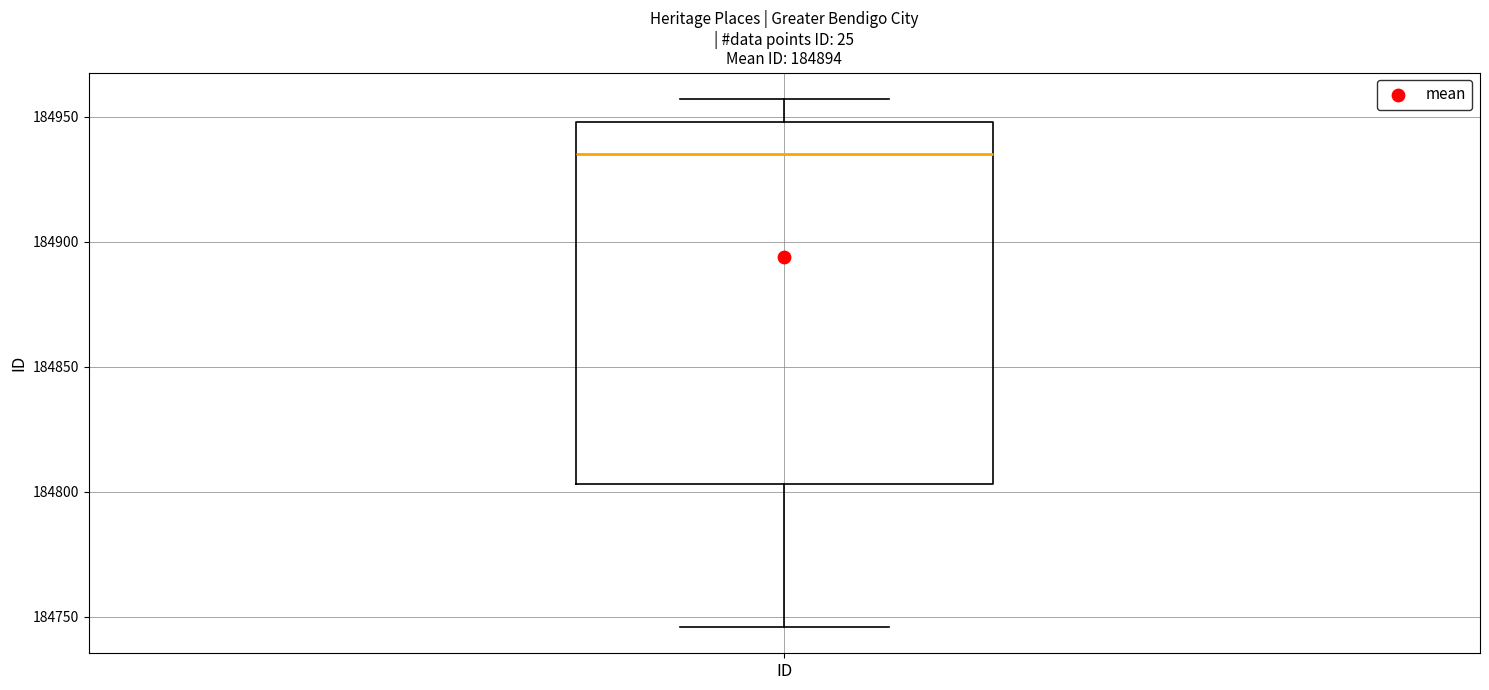

Read this box plot against the y-axis: the position of the median line, the range covered by the box, and the ends of both whiskers. The values are not printed on the chart, so give them approximately, as read against the axis.

median 184935, box 184805 to 184950, whiskers 184745 to 184955